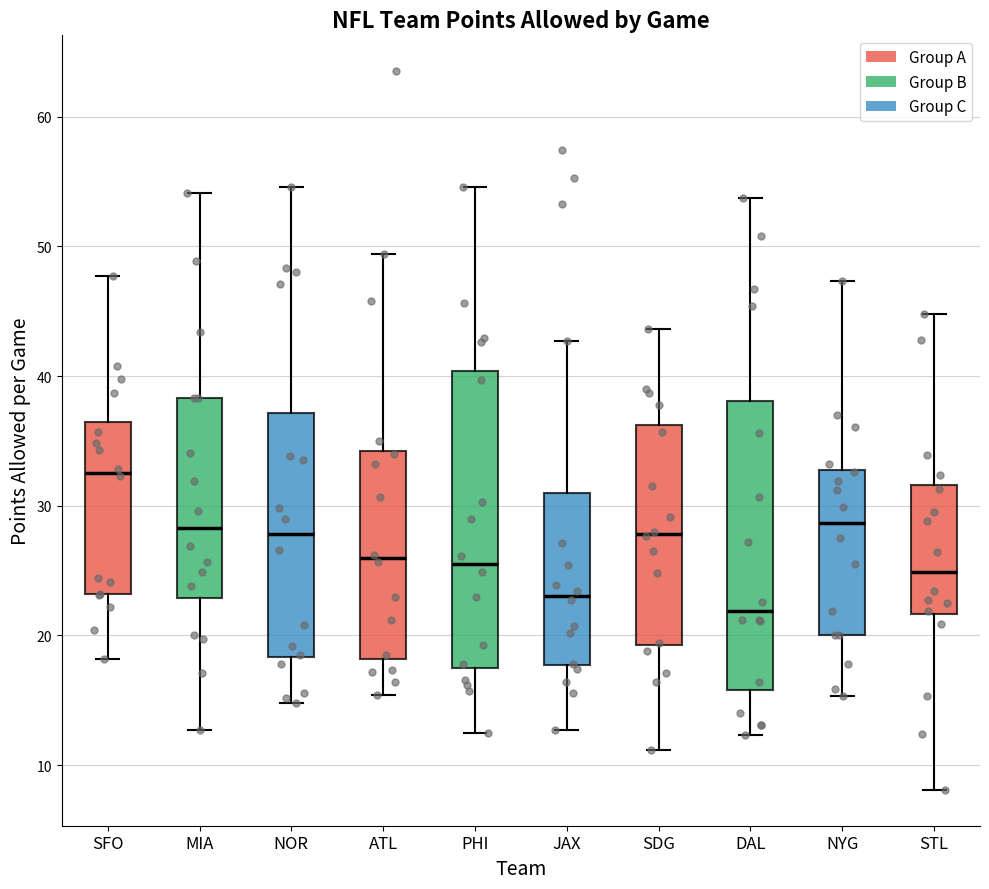

Reading left to right, read every box against the y-axis: the position of its median line, the range the box covers, and the ends of its whiskers. The values are not printed on the chart, so give them approximately, as read against the axis.

SFO: median 33, box 23 to 36, whiskers 18 to 48
MIA: median 28, box 23 to 38, whiskers 13 to 54
NOR: median 28, box 18 to 37, whiskers 15 to 55
ATL: median 26, box 18 to 34, whiskers 15 to 49
PHI: median 26, box 18 to 40, whiskers 13 to 55
JAX: median 23, box 18 to 31, whiskers 13 to 43
SDG: median 28, box 19 to 36, whiskers 11 to 44
DAL: median 22, box 16 to 38, whiskers 12 to 54
NYG: median 29, box 20 to 33, whiskers 15 to 47
STL: median 25, box 22 to 32, whiskers 8 to 45